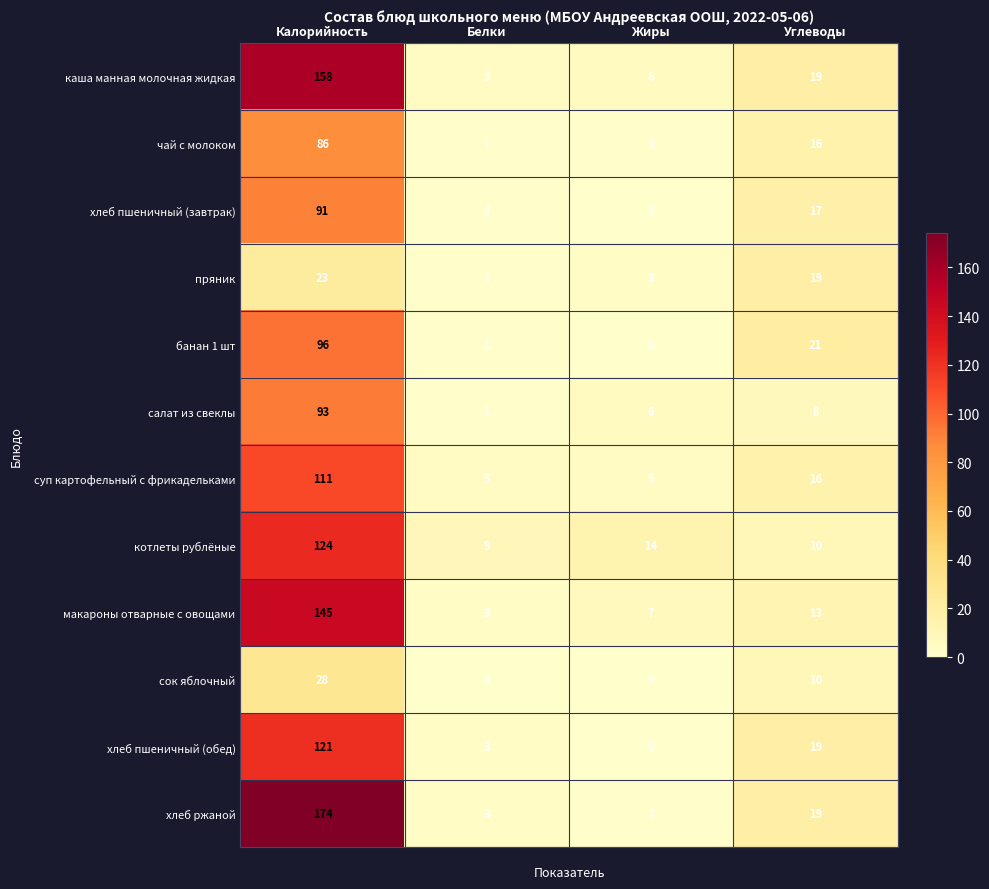

List the labels in order of хлеб пшеничный (обед) value, largest first.

Калорийность, Углеводы, Белки, Жиры